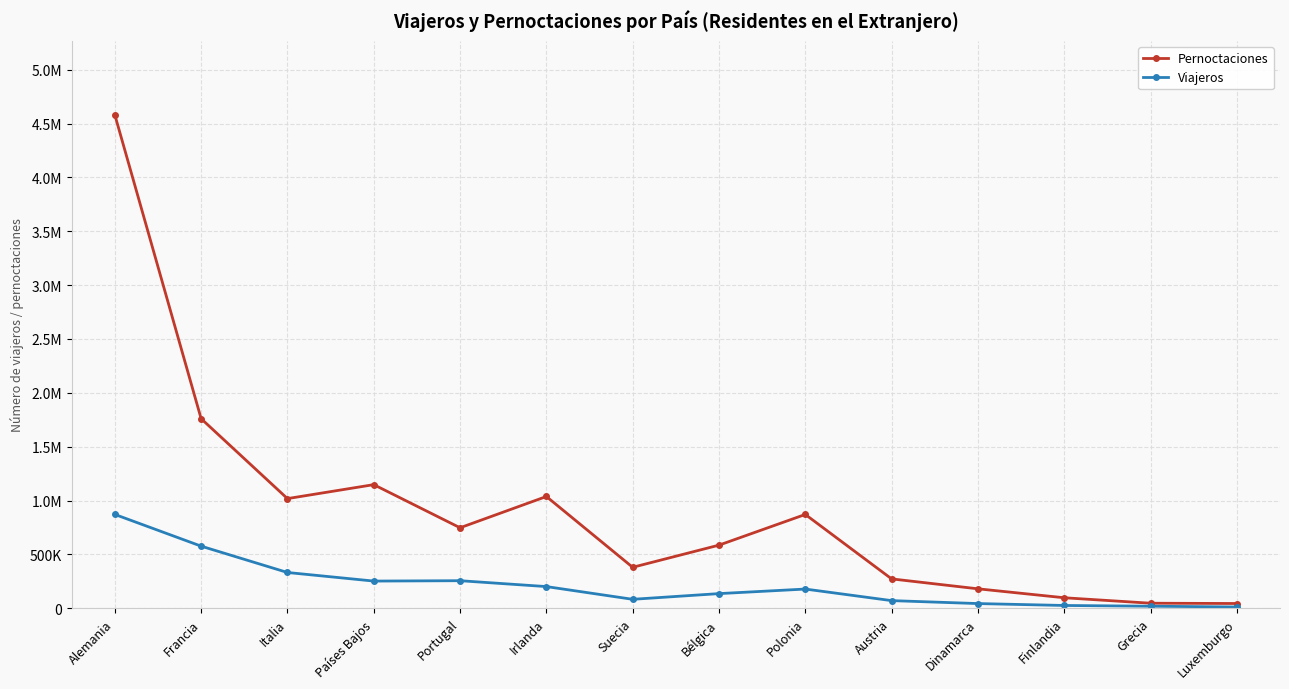

Is the value of Viajeros at Grecia greater than the value of Pernoctaciones at Alemania?

No